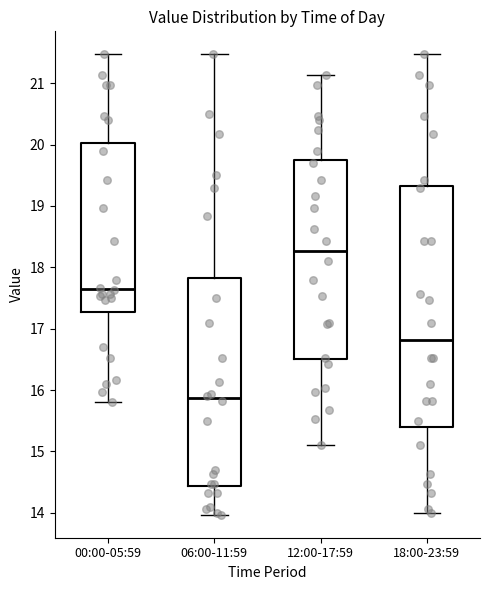

Comparing the boxes themselves (not the whiskers), which one is the tallest?

18:00-23:59